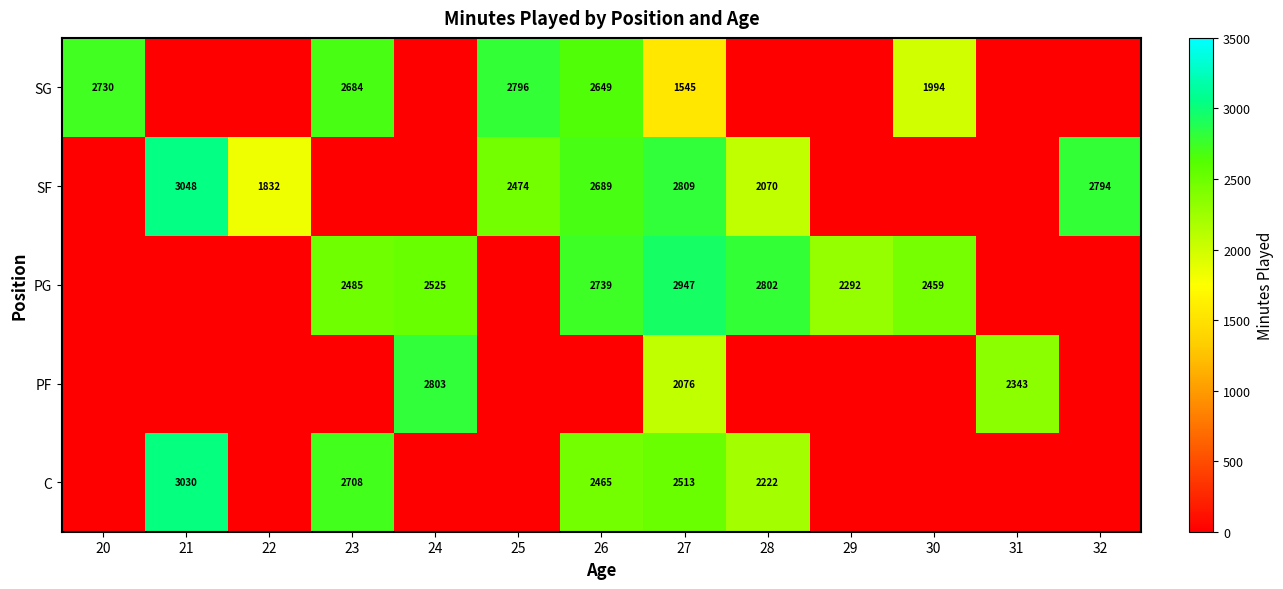

The PG series shows 2525 at 24. True or false?

True